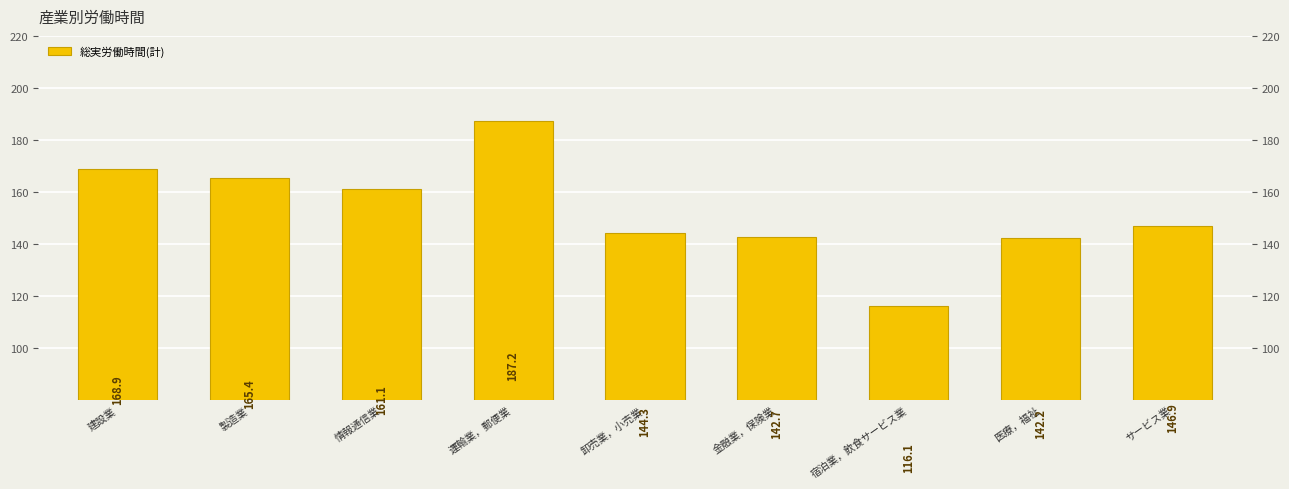

What is the ratio of the value at 建設業 to the value at 金融業，保険業?

1.2